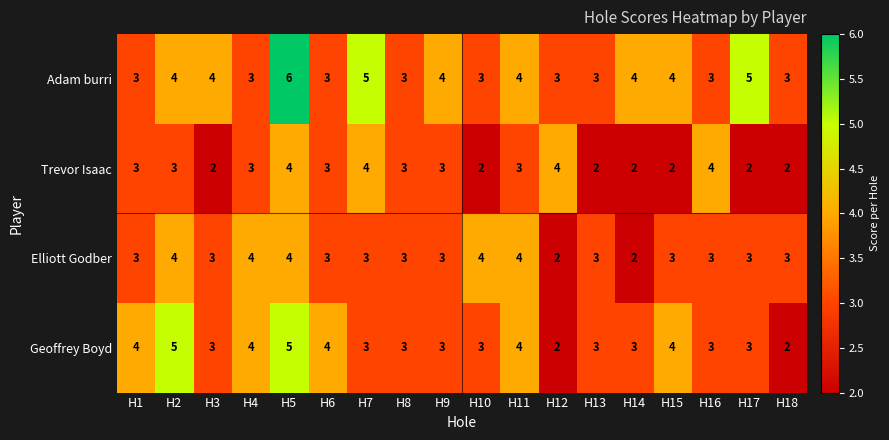

What is the maximum value for Adam burri?

6